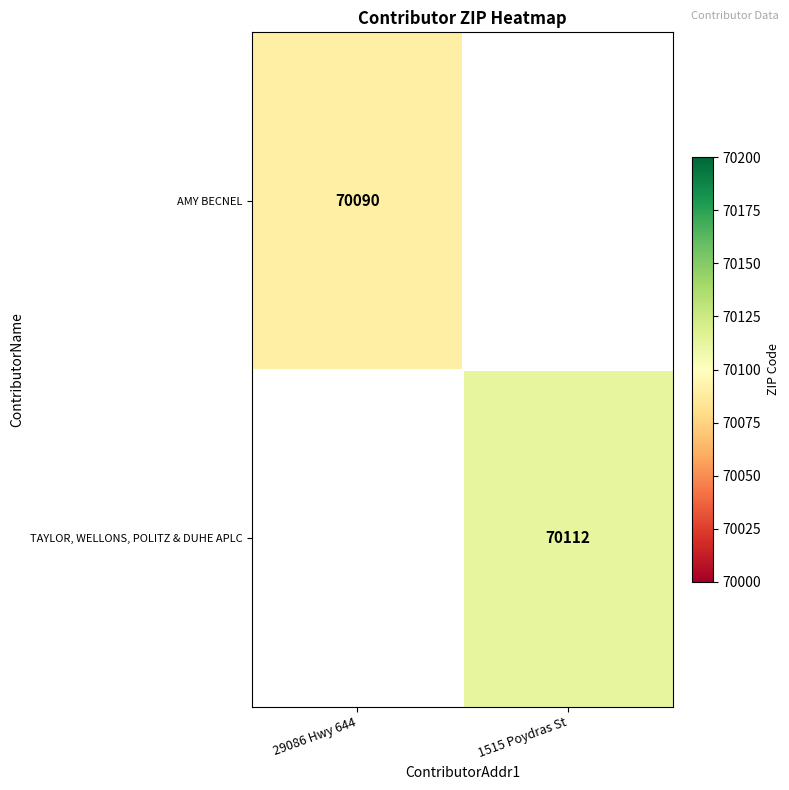

Is the value of TAYLOR, WELLONS, POLITZ & DUHE APLC at 1515 Poydras St greater than the value of AMY BECNEL at 29086 Hwy 644?

Yes